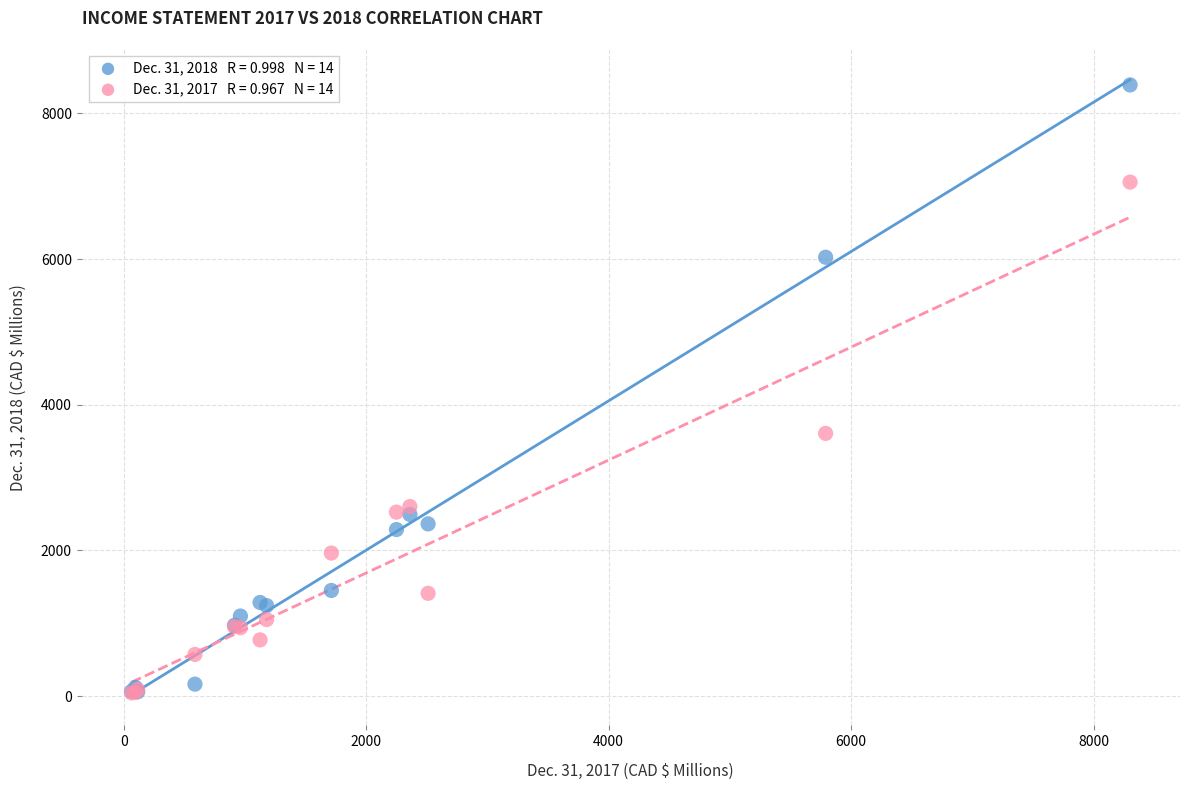

Across all series, what Y value is closest to 4217?

3606.9